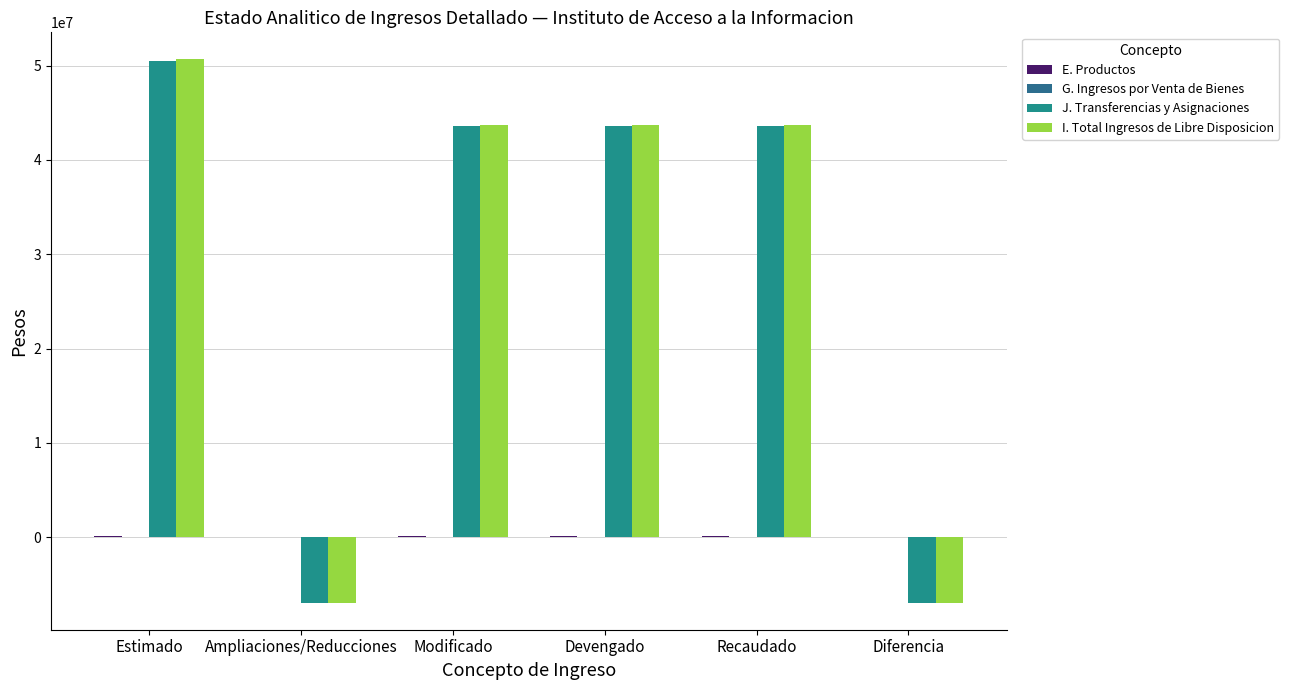

The E. Productos series shows 183384.0 at Estimado. True or false?

False